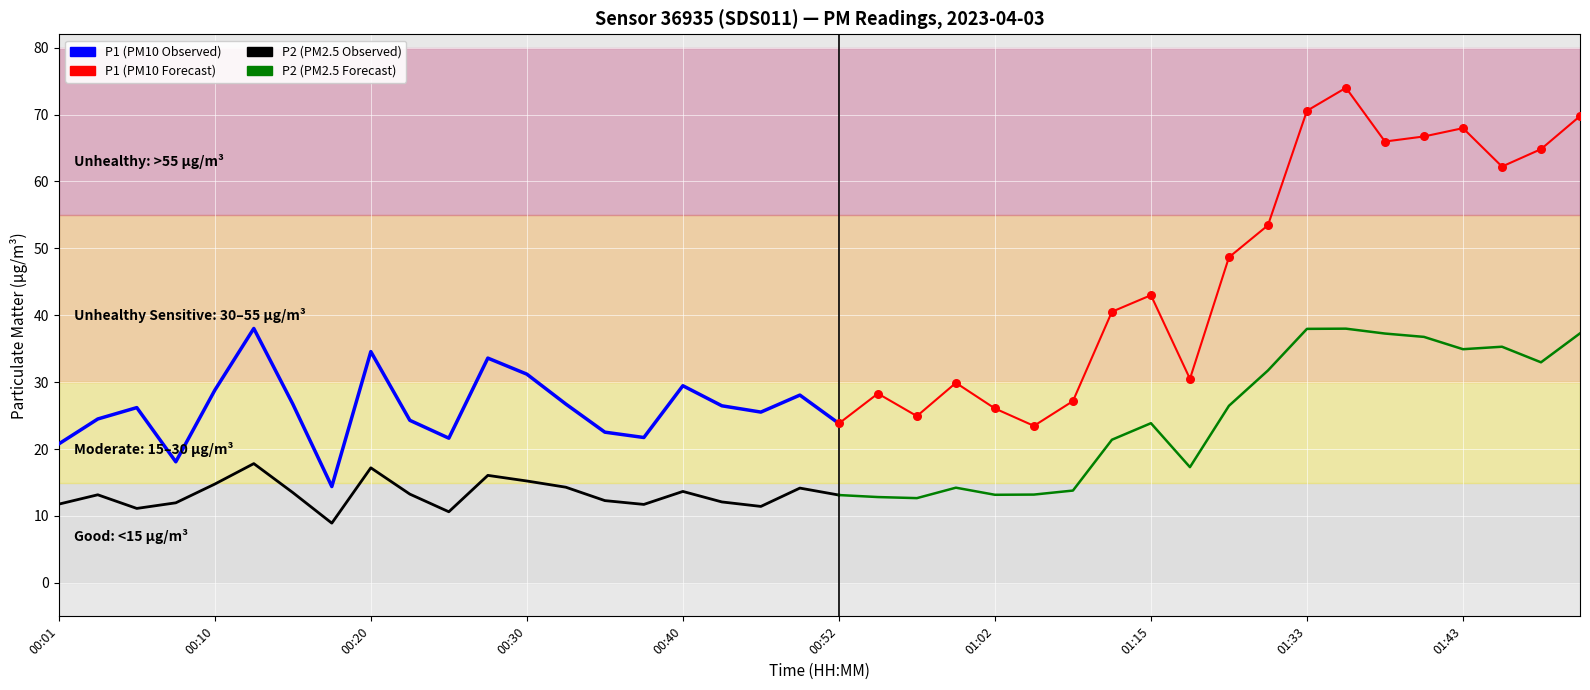

At how many categories does at least one series exceed 57?

8